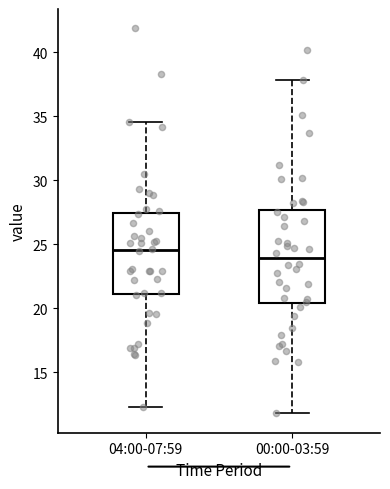

Reading left to right, transcribe this box plot: for each box, give where its median line is, the range the box spans, and where its two whiskers end, as read against the y-axis. The values are not printed on the chart, so give them approximately, as read against the axis.

04:00-07:59: median 24.5, box 21.0 to 27.5, whiskers 12.5 to 34.5
00:00-03:59: median 24.0, box 20.5 to 27.5, whiskers 12.0 to 38.0